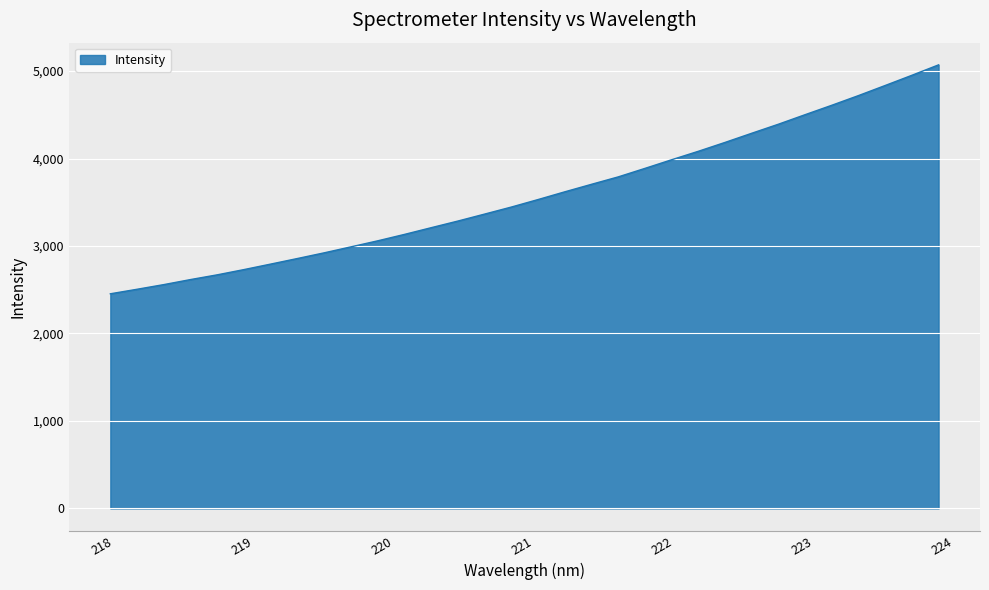

What is the difference between the maximum and minimum values?

2617.2